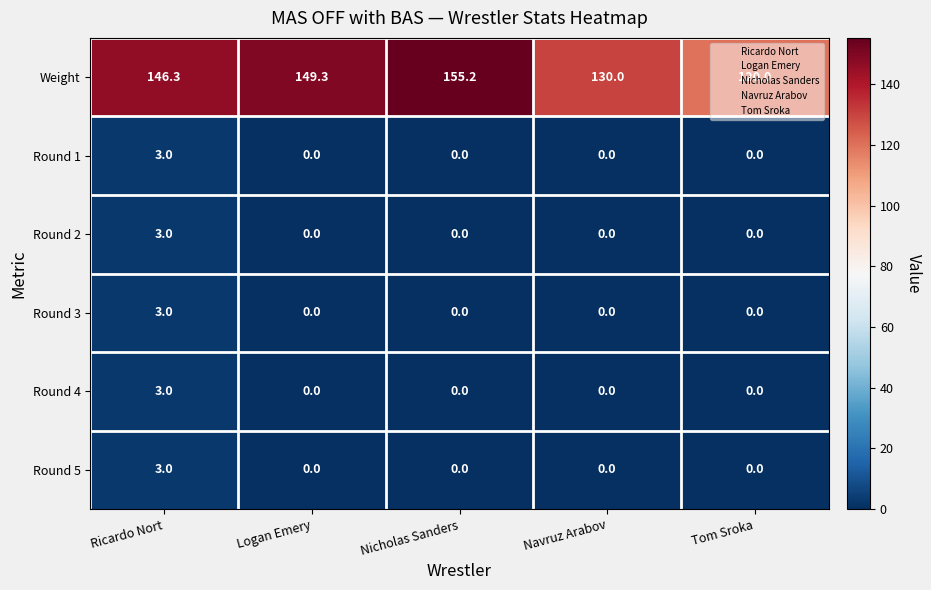

How many Round 2 values are between 0 and 1?

4